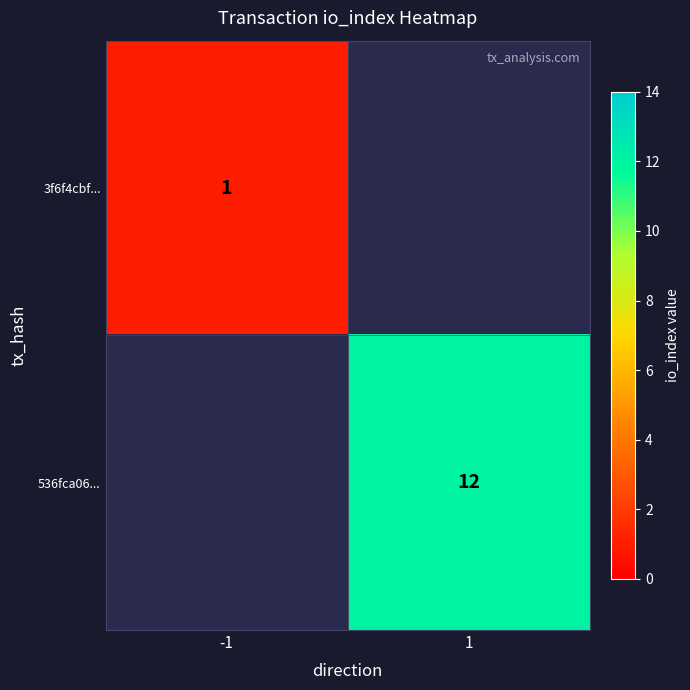

True or false: 536fca06... has a value of 12 at 1.

True